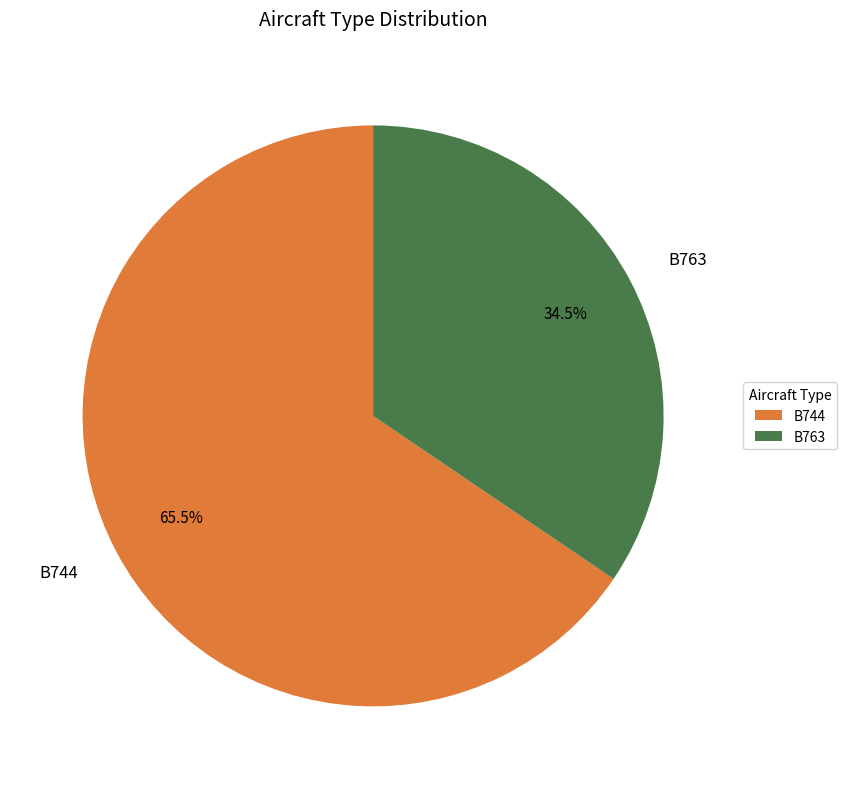

How many segments does this pie chart have?

2